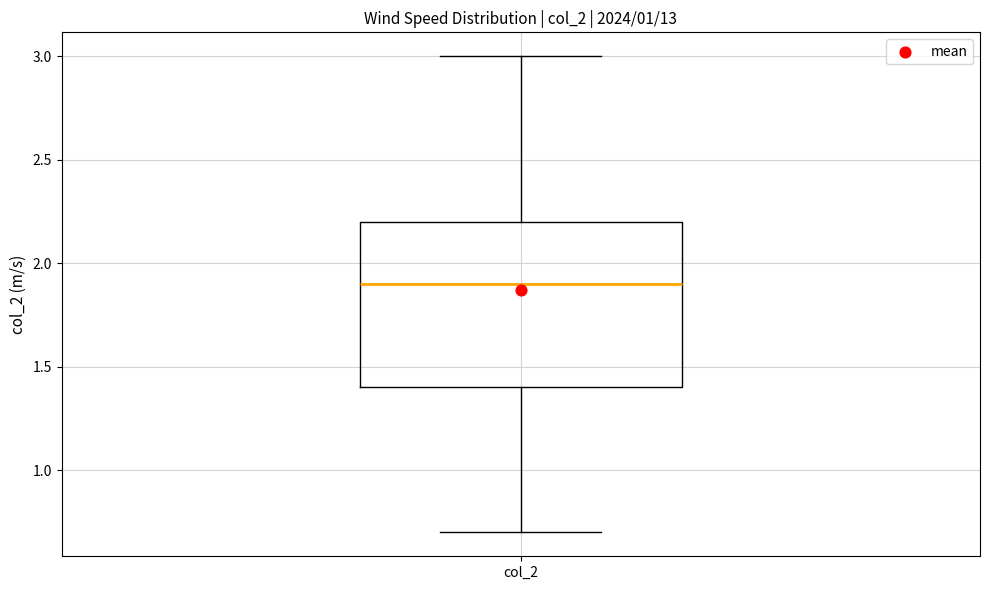

Transcribe this box plot: give where the median line is, the range the box spans, and where the two whiskers end, as read against the y-axis. The values are not printed on the chart, so give them approximately, as read against the axis.

median 1.9, box 1.4 to 2.2, whiskers 0.7 to 3.0